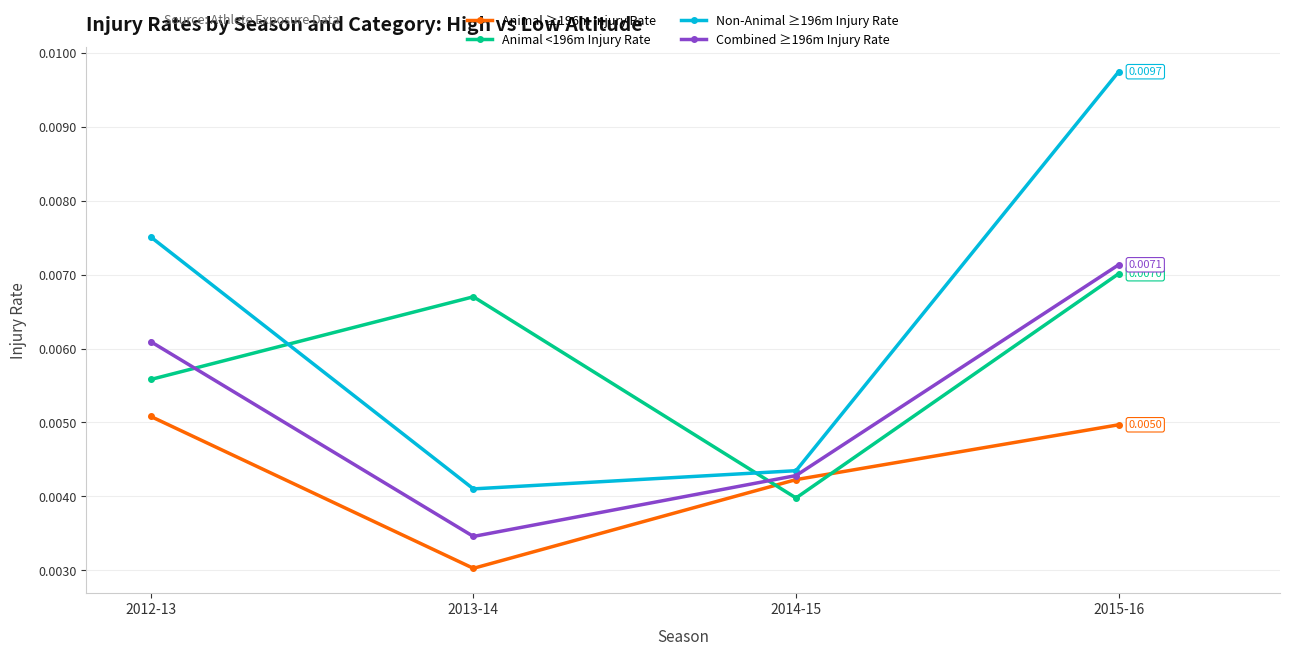

How many intersections are there between Animal <196m Injury Rate and Non-Animal ≥196m Injury Rate?

2